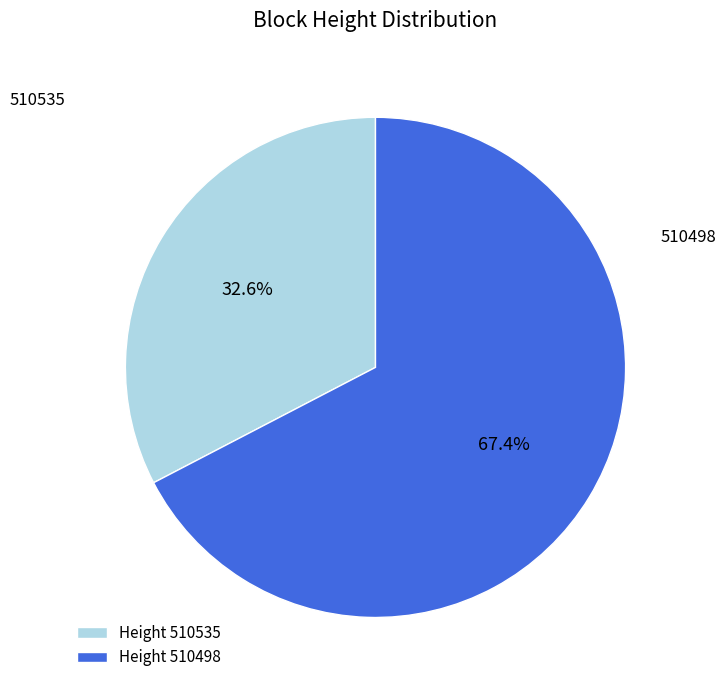

How many slices are in this pie chart?

2